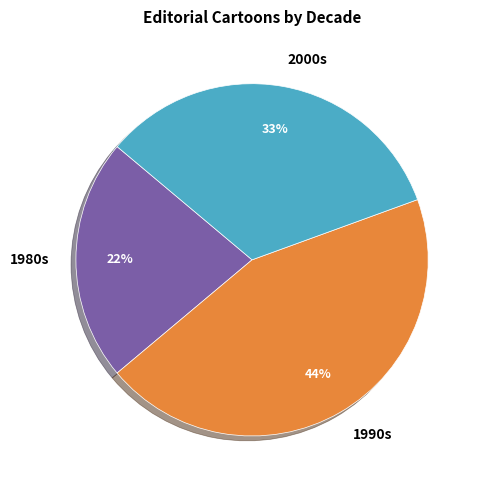

Between 2000s and 1980s, which is larger?

2000s